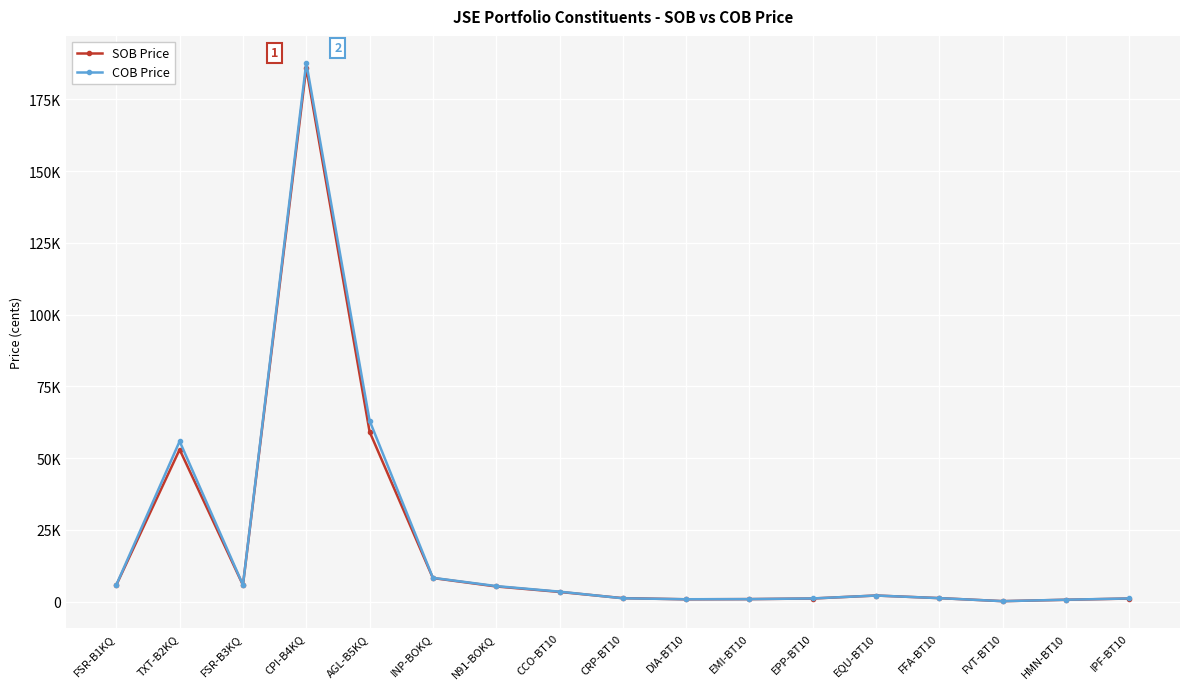

True or false: SOB Price has more than 2 points higher than both neighbors.

True